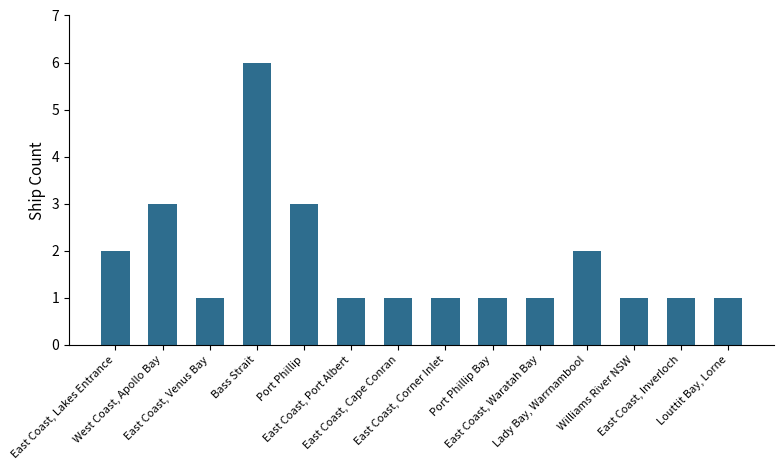

What is the average value?

2